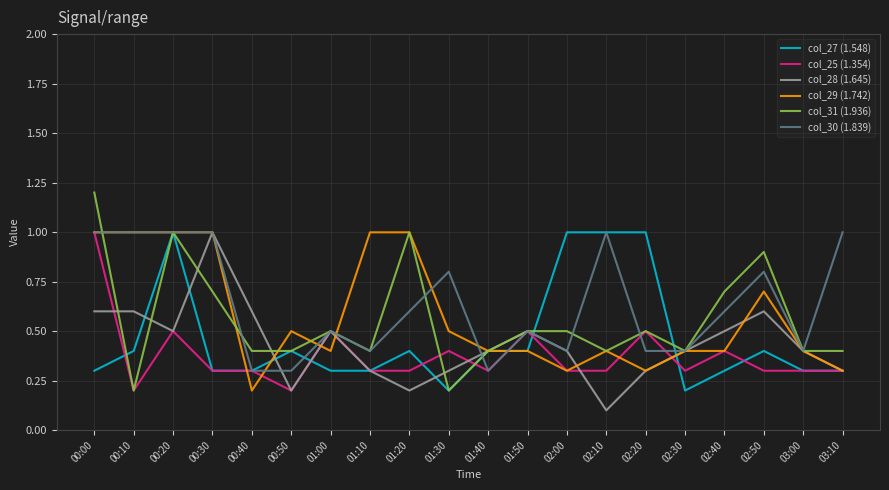

Which series has the largest range (max minus min)?

col_31 (1.936)